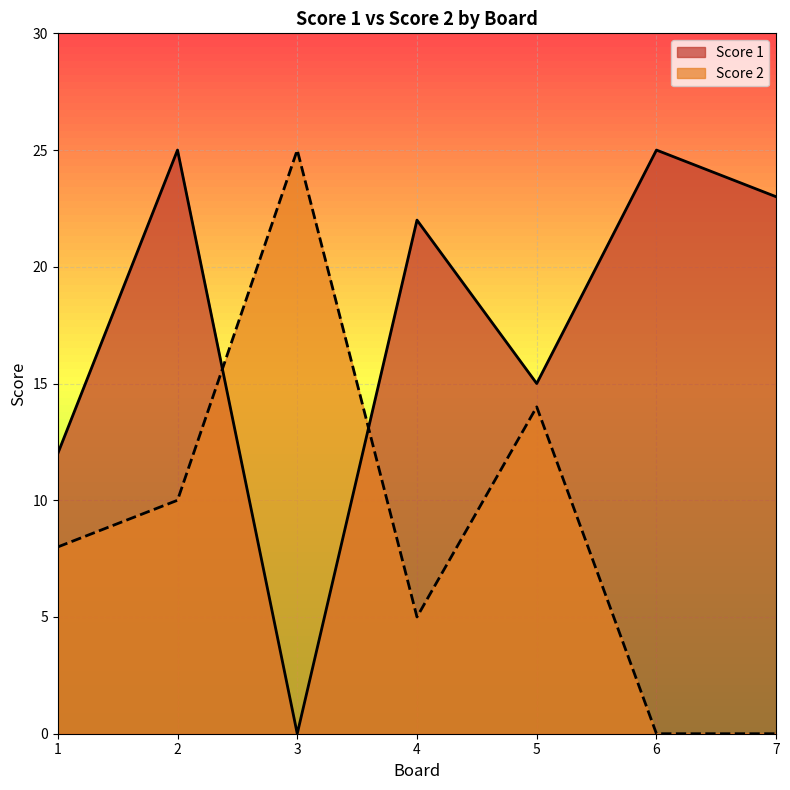

What is the sum of the Score 1 values at 2 and 1?

37